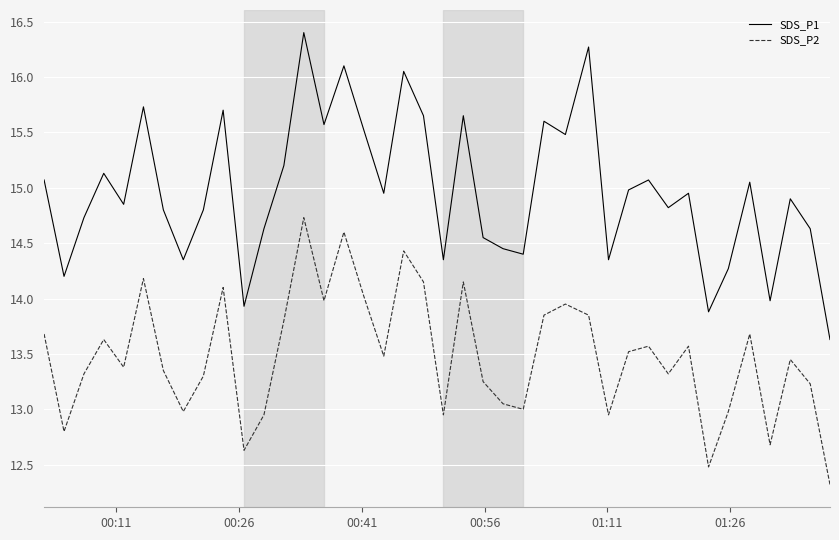

What is the difference between the maximum and minimum values in the SDS_P1 series?

2.8